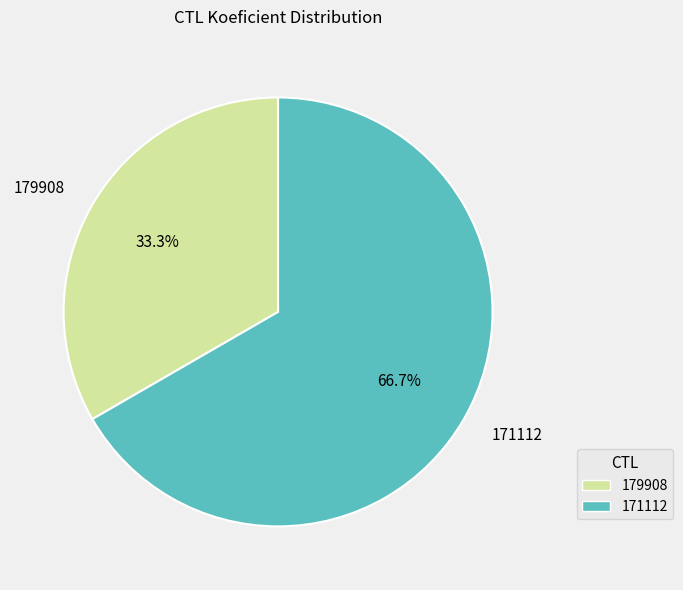

Does 179908 represent more than half of the total?

No